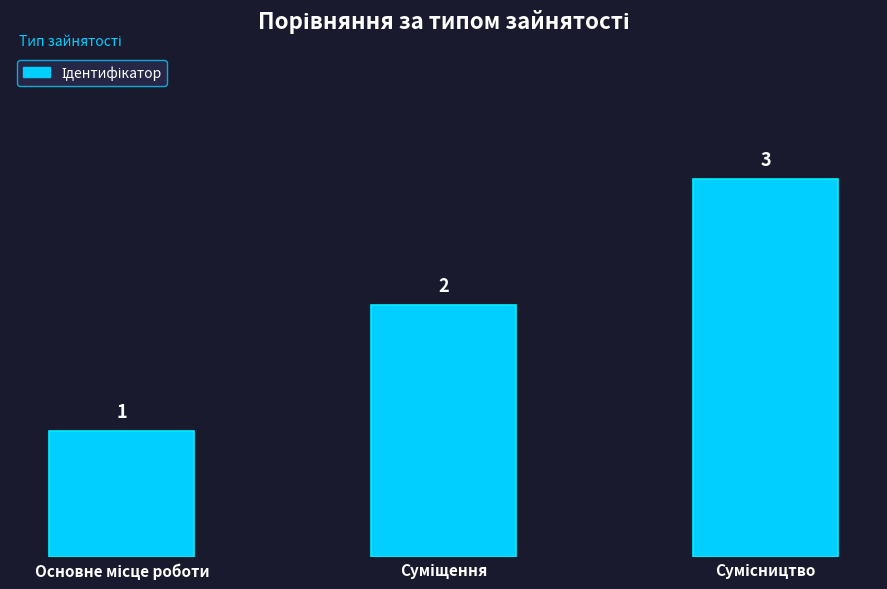

How many categories are shown in the chart?

3